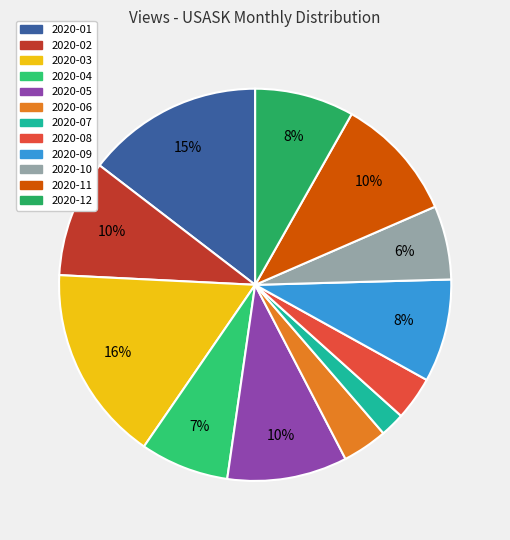

To the nearest percent, what is the average slice percentage?

8%